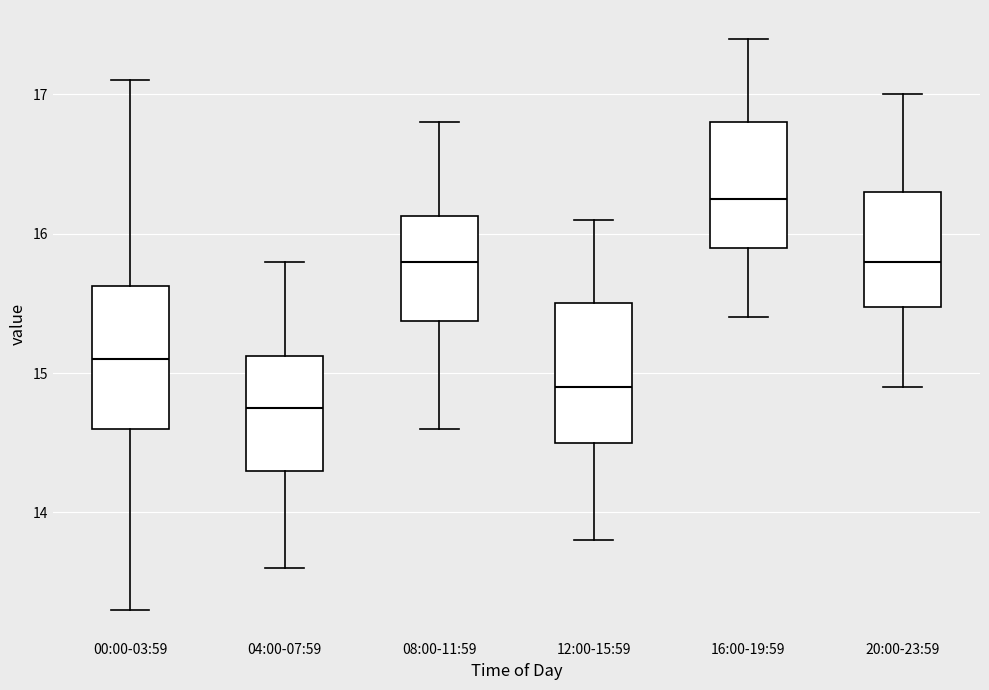

Where does the upper whisker of the box for 20:00-23:59 end on the y-axis? The values are not printed on the chart, so give them approximately, as read against the axis.

17.0